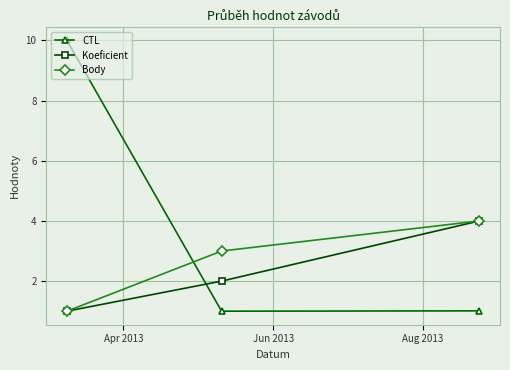

How many Koeficient values are between 1 and 4?

3